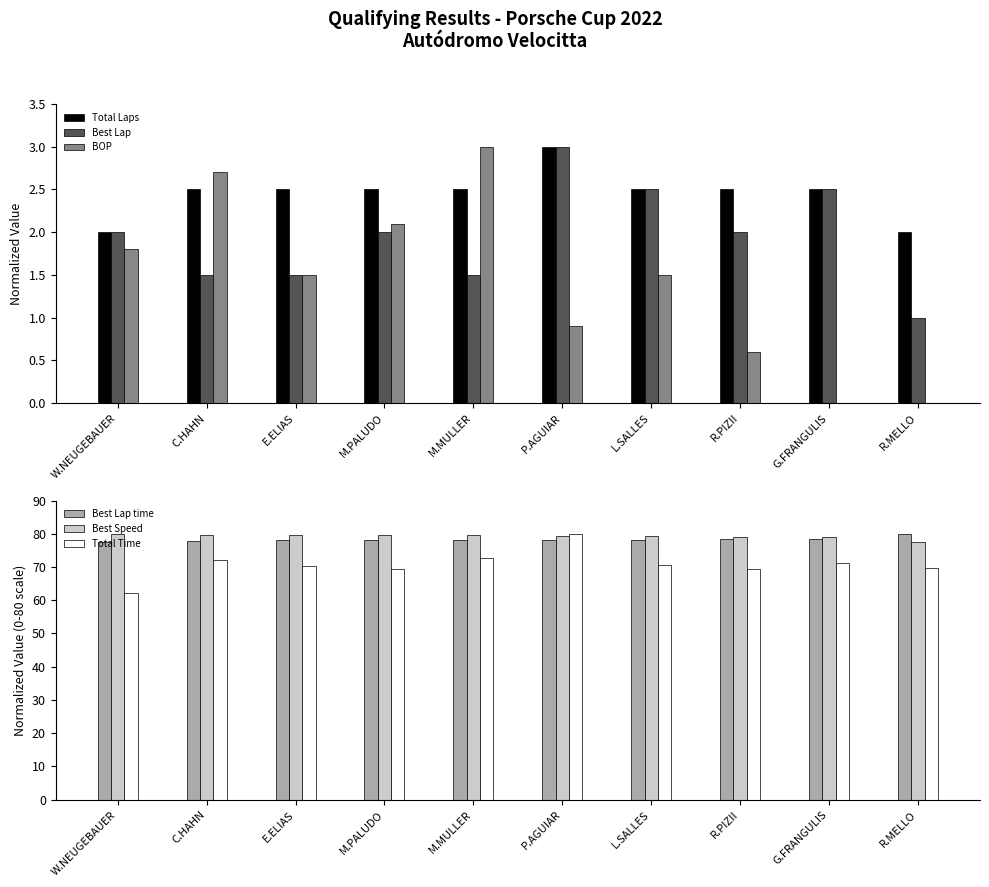

Does the chart contain any negative values?

No